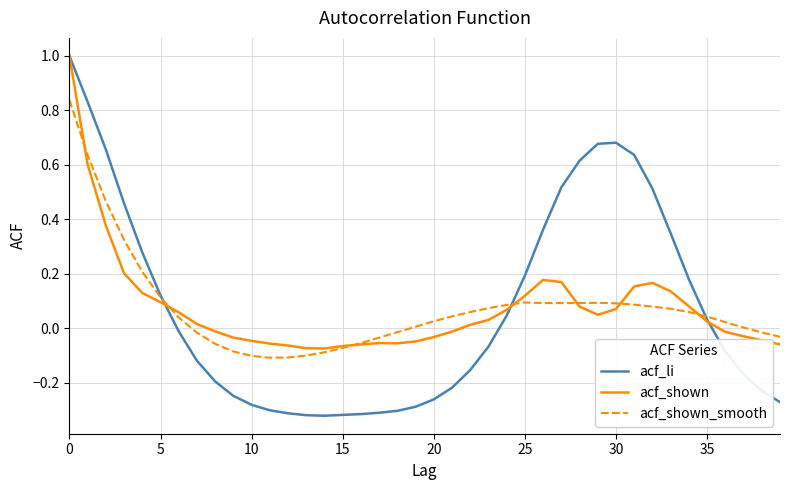

Which series has the largest range (max minus min)?

acf_li